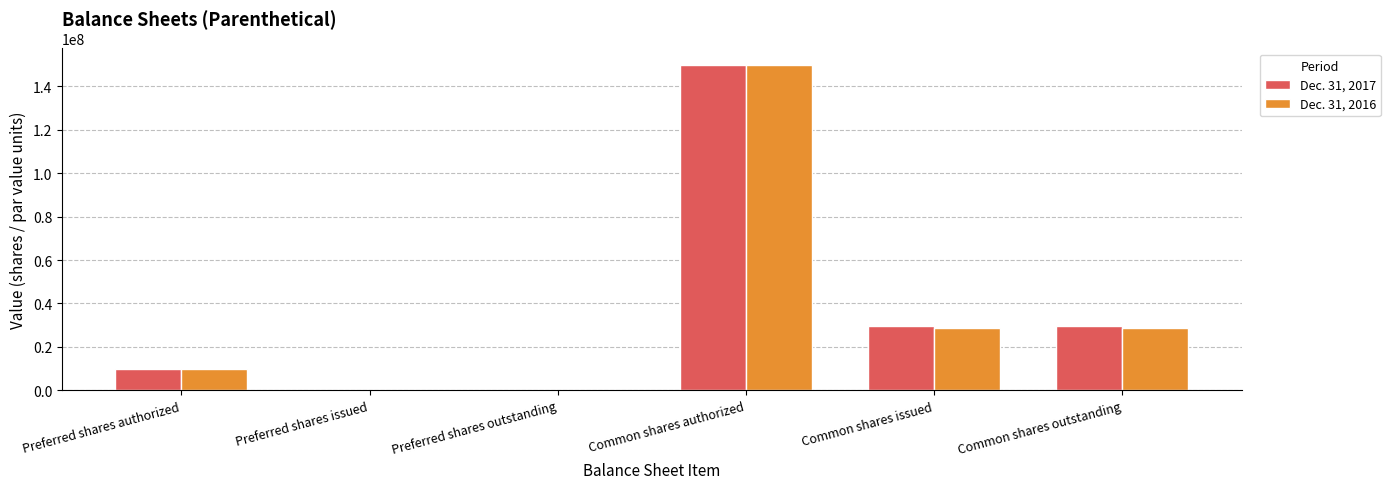

Reading left to right, transcribe all the data shown in this chart.

Dec. 31, 2017: Preferred shares authorized=10000000	Preferred shares issued=0	Preferred shares outstanding=0	Common shares authorized=150000000	Common shares issued=29678000	Common shares outstanding=29678000
Dec. 31, 2016: Preferred shares authorized=10000000	Preferred shares issued=0	Preferred shares outstanding=0	Common shares authorized=150000000	Common shares issued=28673000	Common shares outstanding=28673000